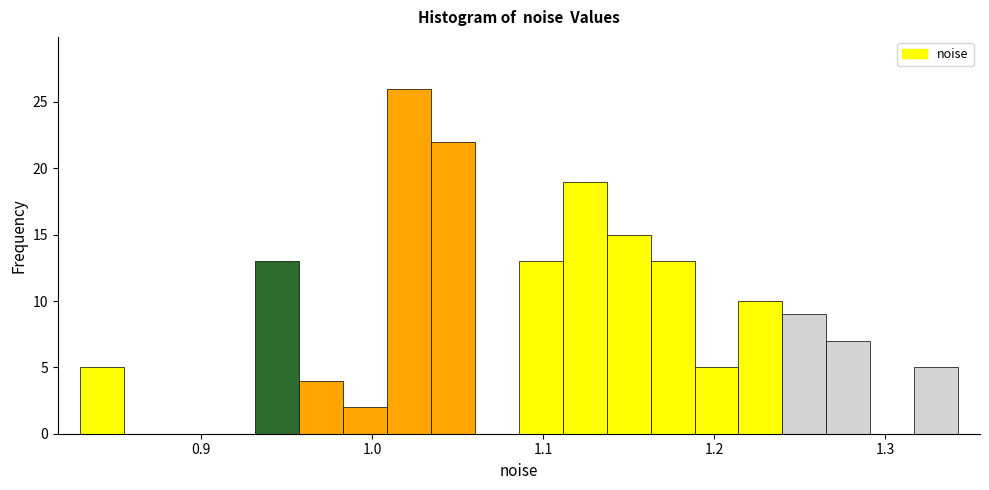

Read against the x-axis, roughly where is the centre of the tallest bar?

1.02